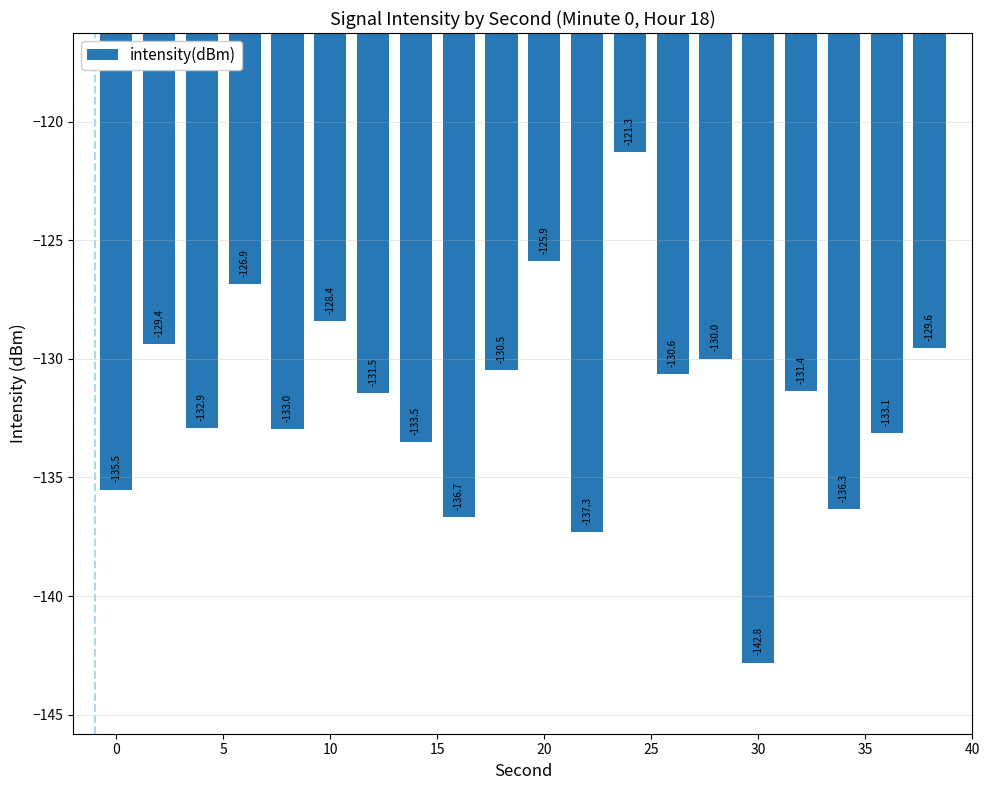

What is the difference between the second highest and second lowest values?

11.4